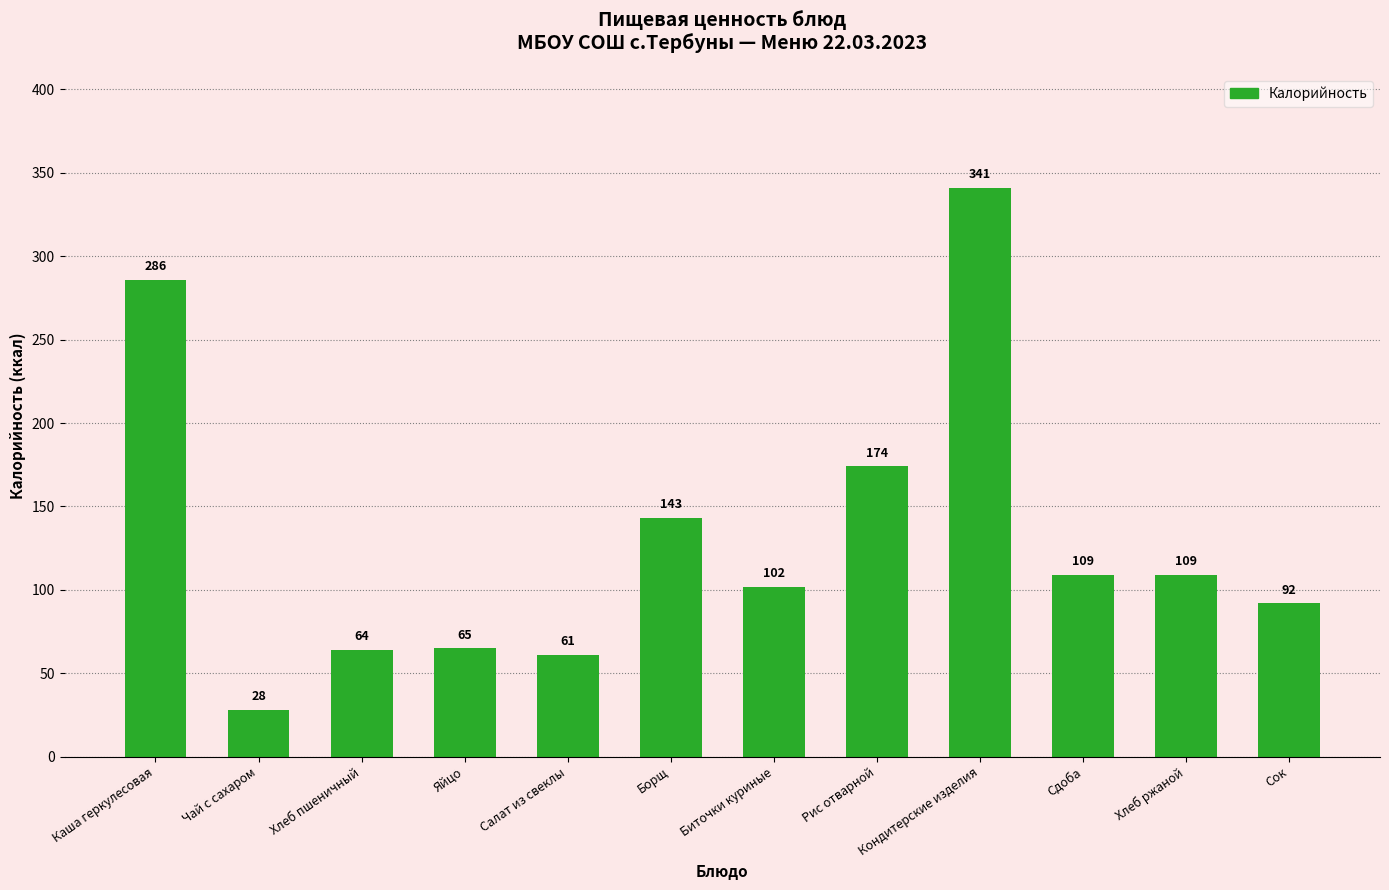

True or false: the data shows 92 at Сок.

True